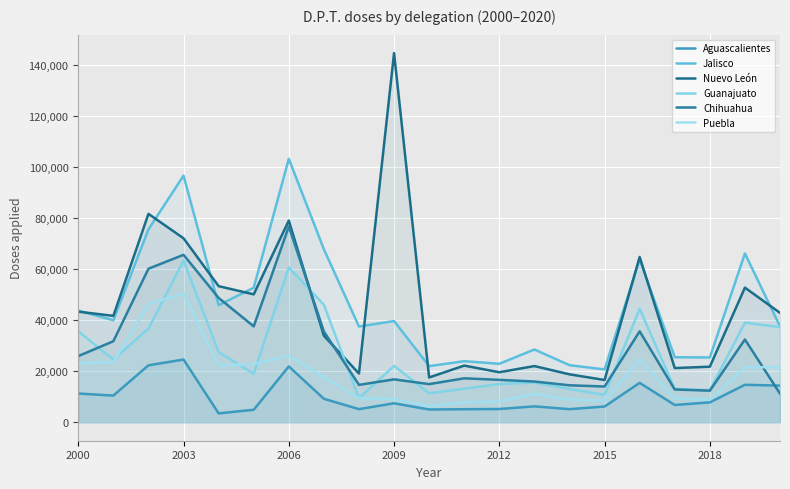

Is it true that Nuevo León equals 27341 at 2012?

False